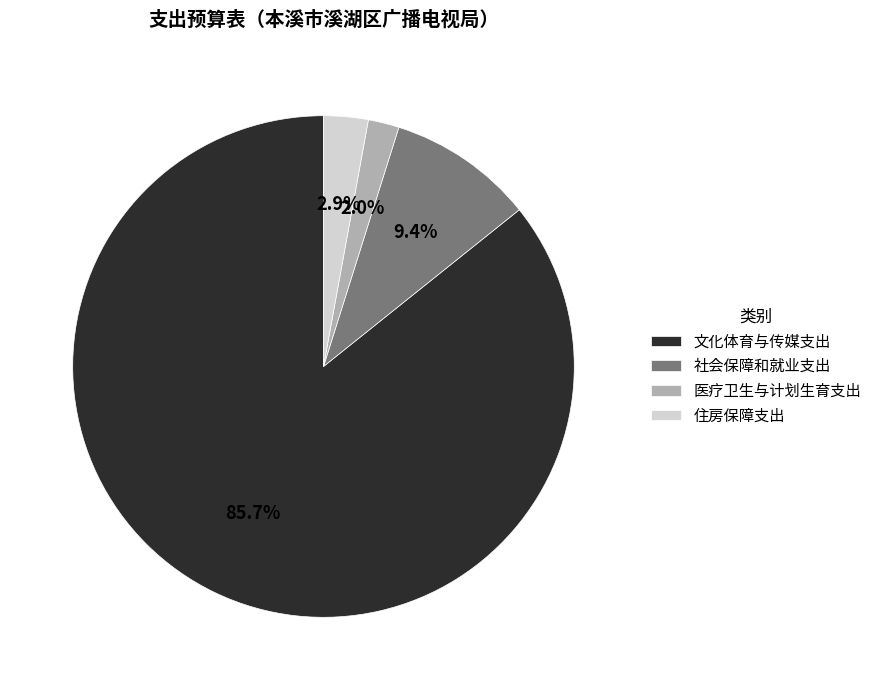

Does 医疗卫生与计划生育支出 represent more than half of the total?

No